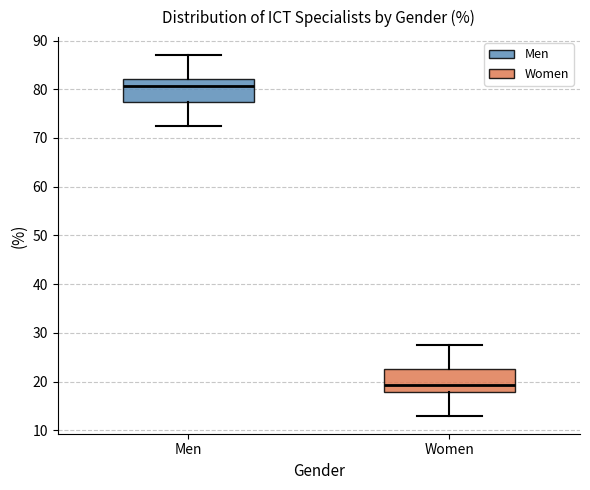

Where is the upper edge of the box for Women on the y-axis? The values are not printed on the chart, so give them approximately, as read against the axis.

23